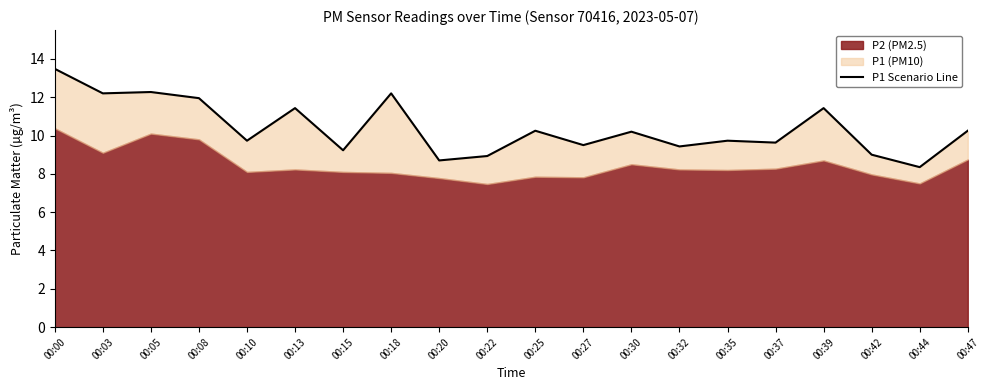

What is the average value?

10.4